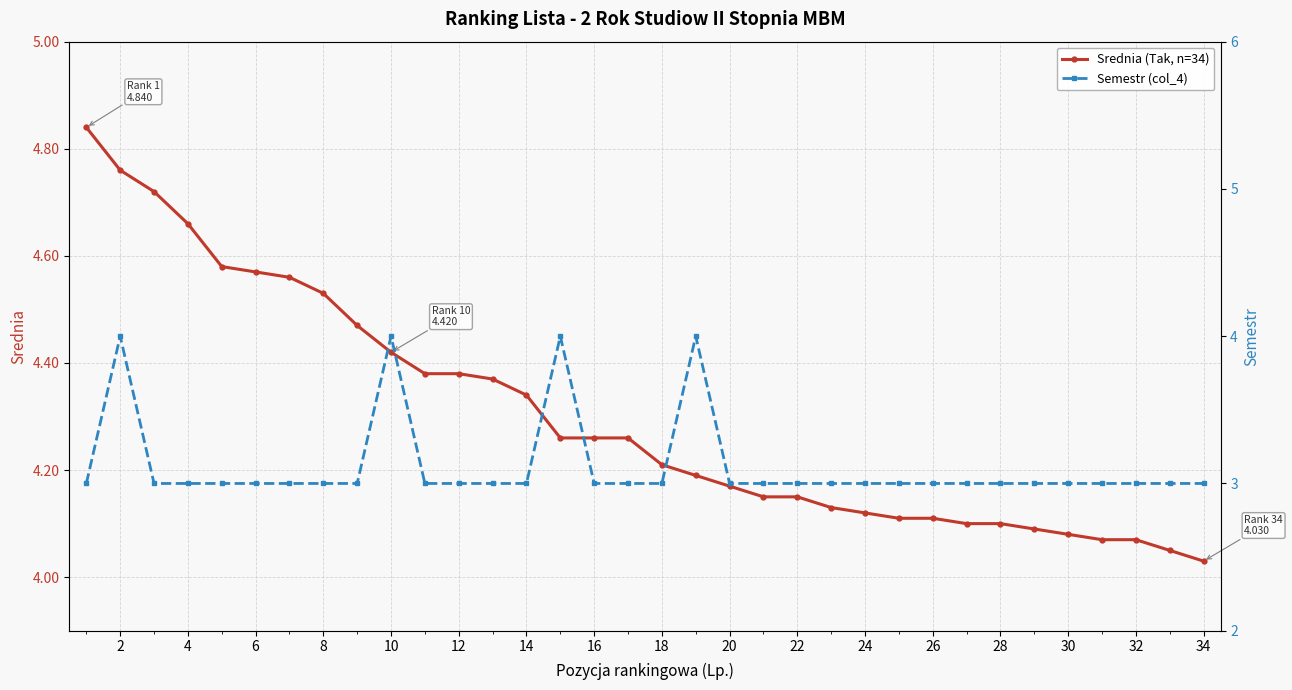

What is the minimum value for Semestr (col_4)?

3.0